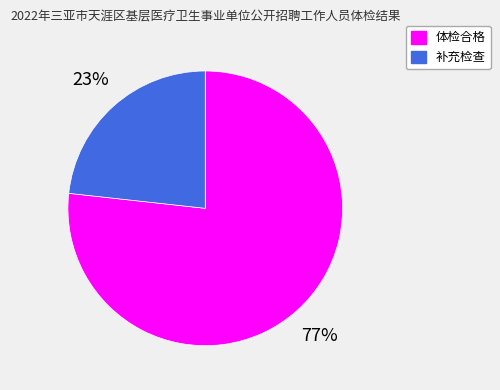

Is the sum of 补充检查 and 体检合格 greater than half?

Yes